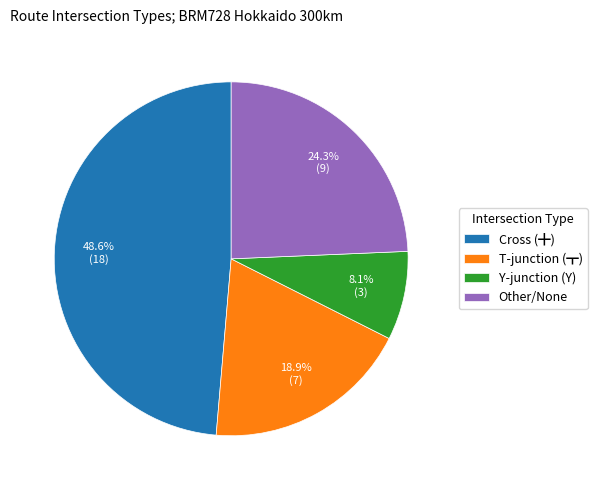

Rank the categories by value from lowest to highest.

Y-junction (Y), T-junction (┳), Other/None, Cross (╋)